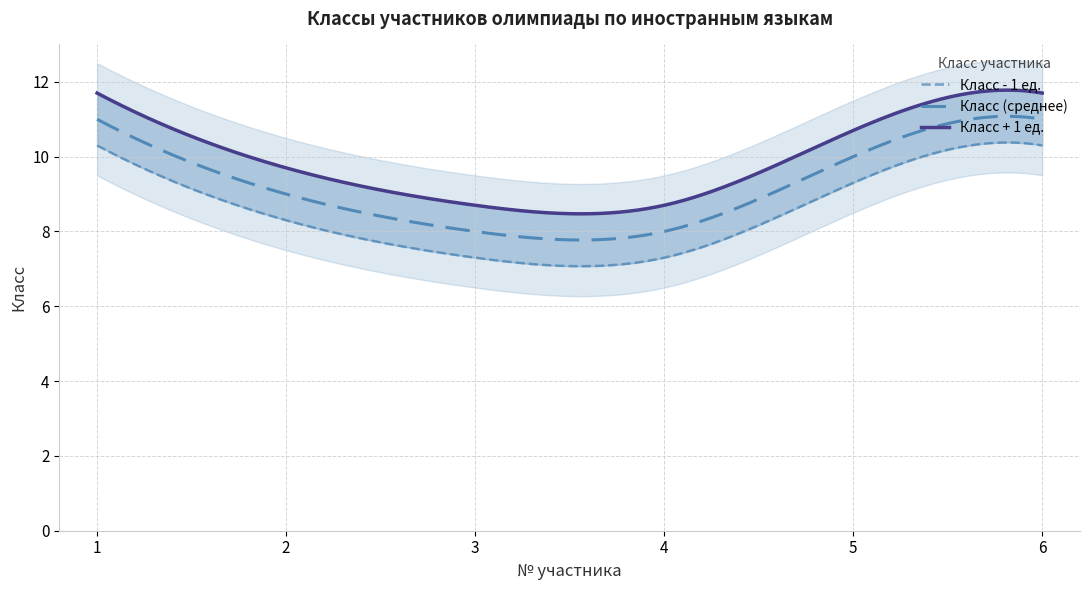

Which has a higher value, 2 or 5?

5